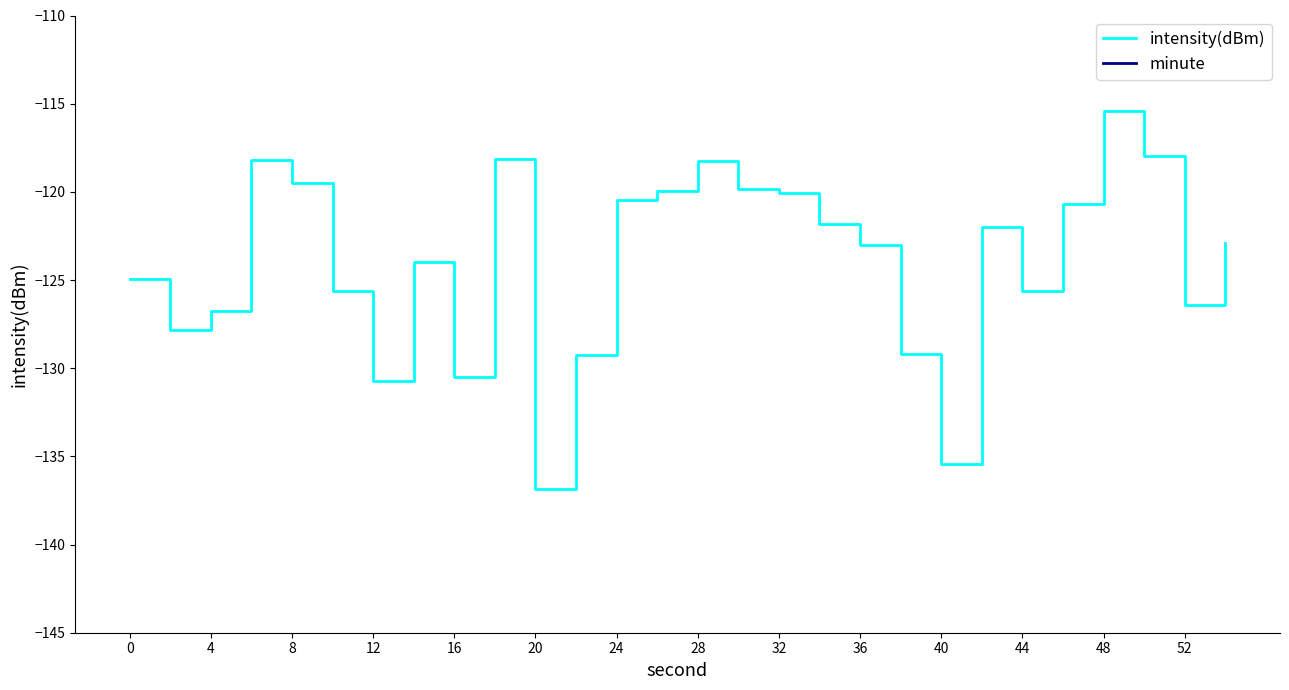

What is the maximum value for intensity(dBm)?

-115.4